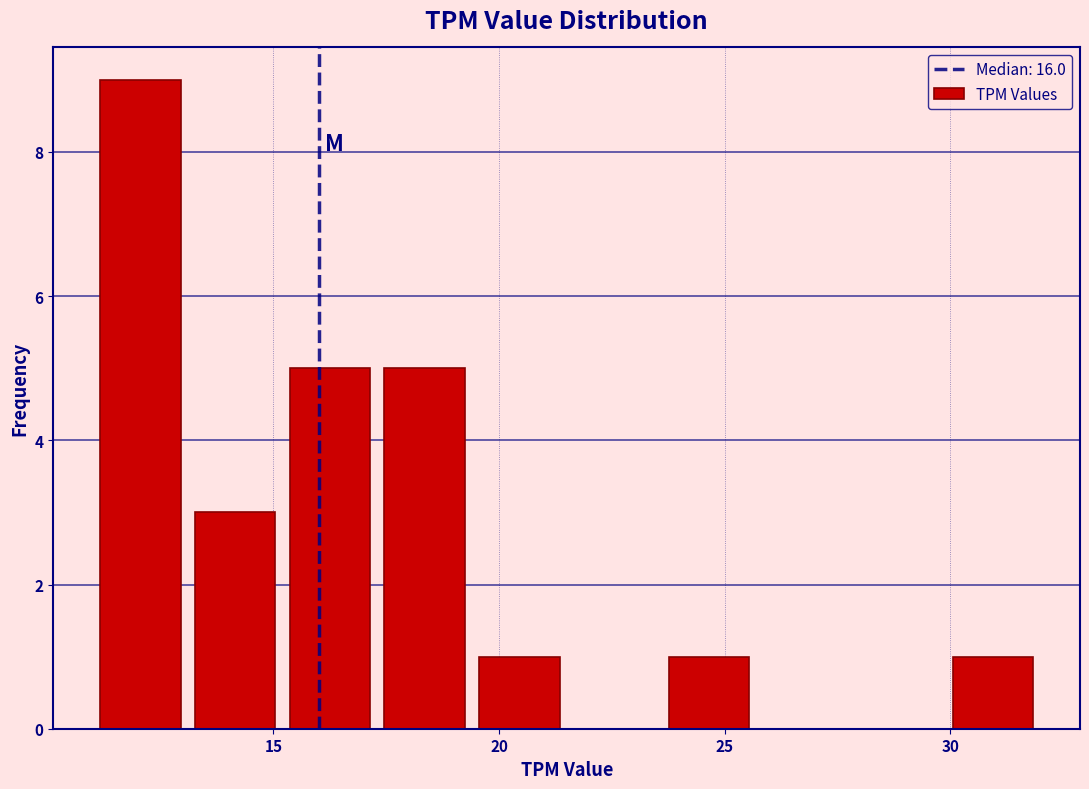

Reading left to right, list every bar in this chart as the range it spans on the x-axis followed by its height. Neither the bar edges nor the heights are printed on the chart, so give them approximately, as read against the axes.

11.0 to 13.1: 9
13.1 to 15.2: 3
15.2 to 17.3: 5
17.3 to 19.4: 5
19.4 to 21.5: 1
21.5 to 23.6: 0
23.6 to 25.7: 1
25.7 to 27.8: 0
27.8 to 29.9: 0
29.9 to 32.0: 1